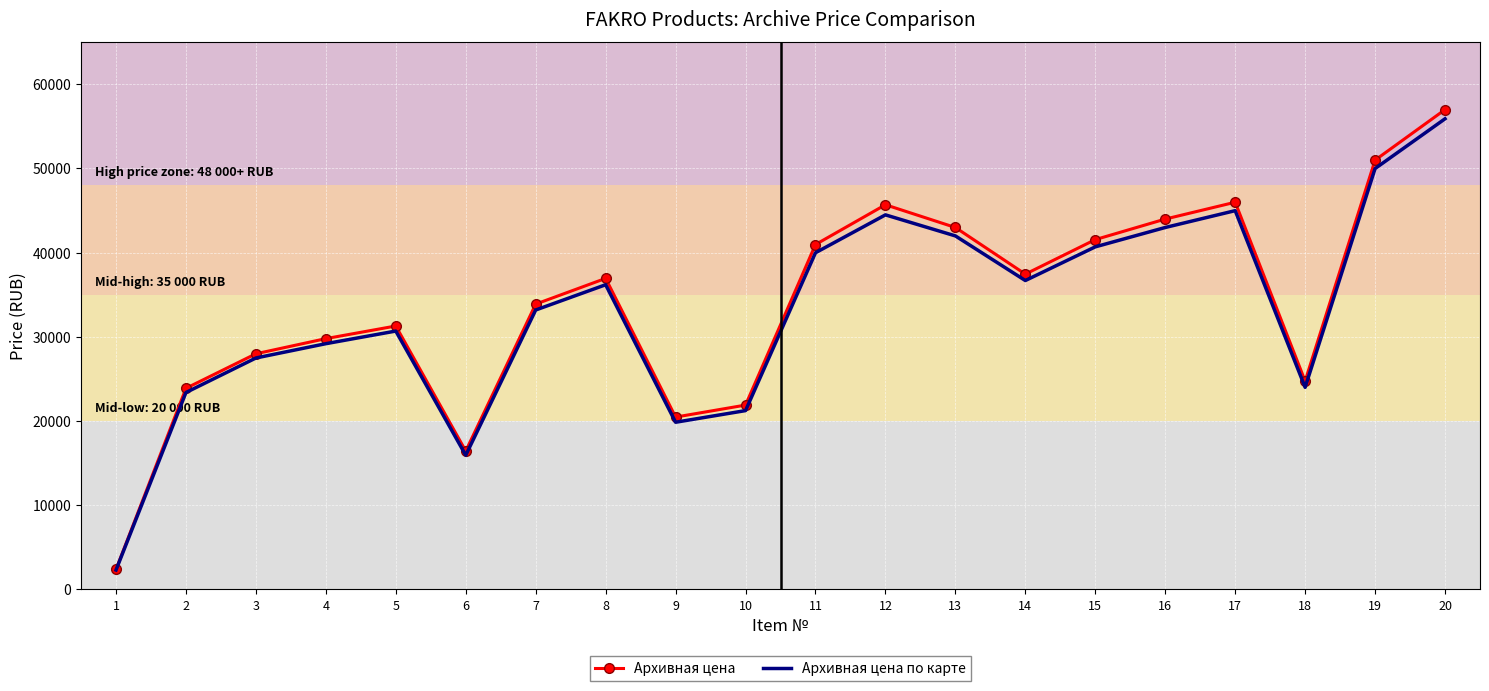

What are all the series names shown in the legend?

Архивная цена, Архивная цена по карте